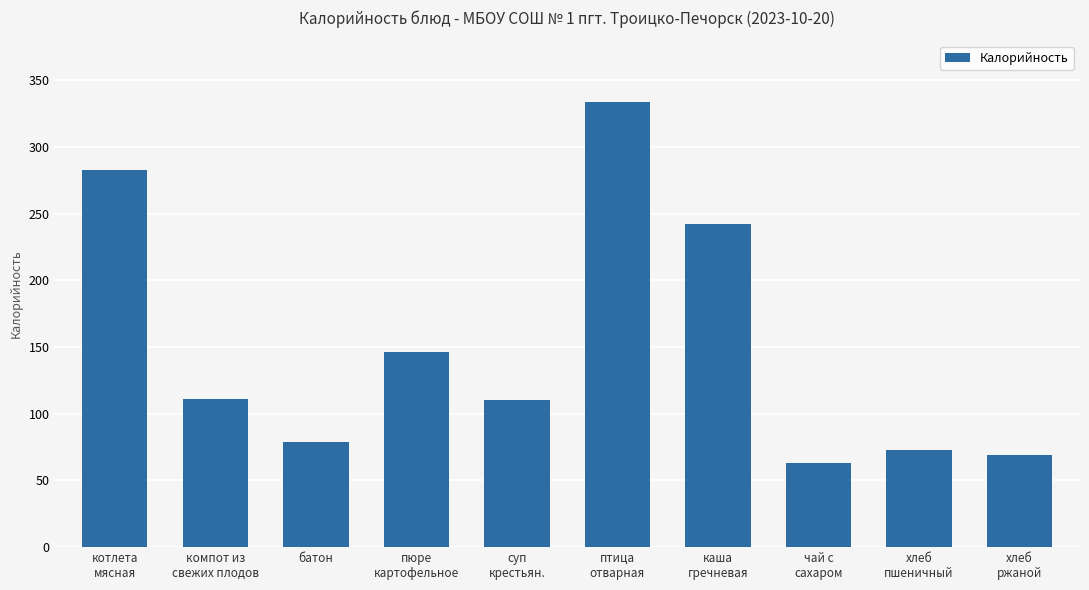

What is the value of the 8th bar from the left?

62.8